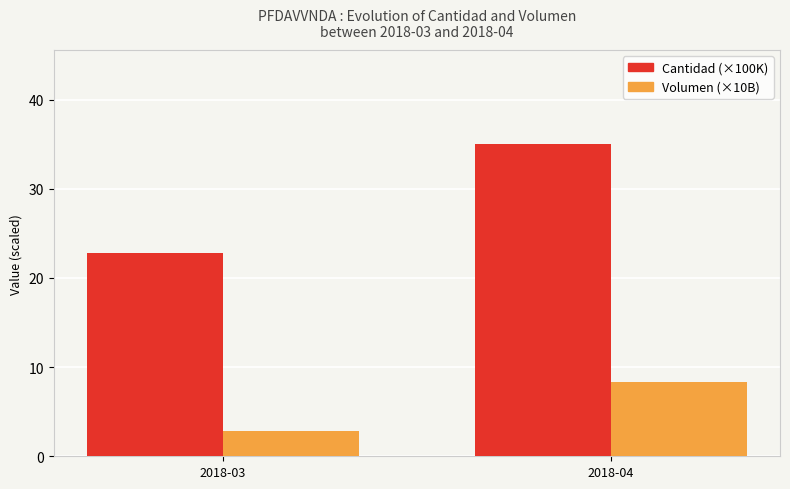

What is the average value of the Cantidad (×100K) series?

28.9